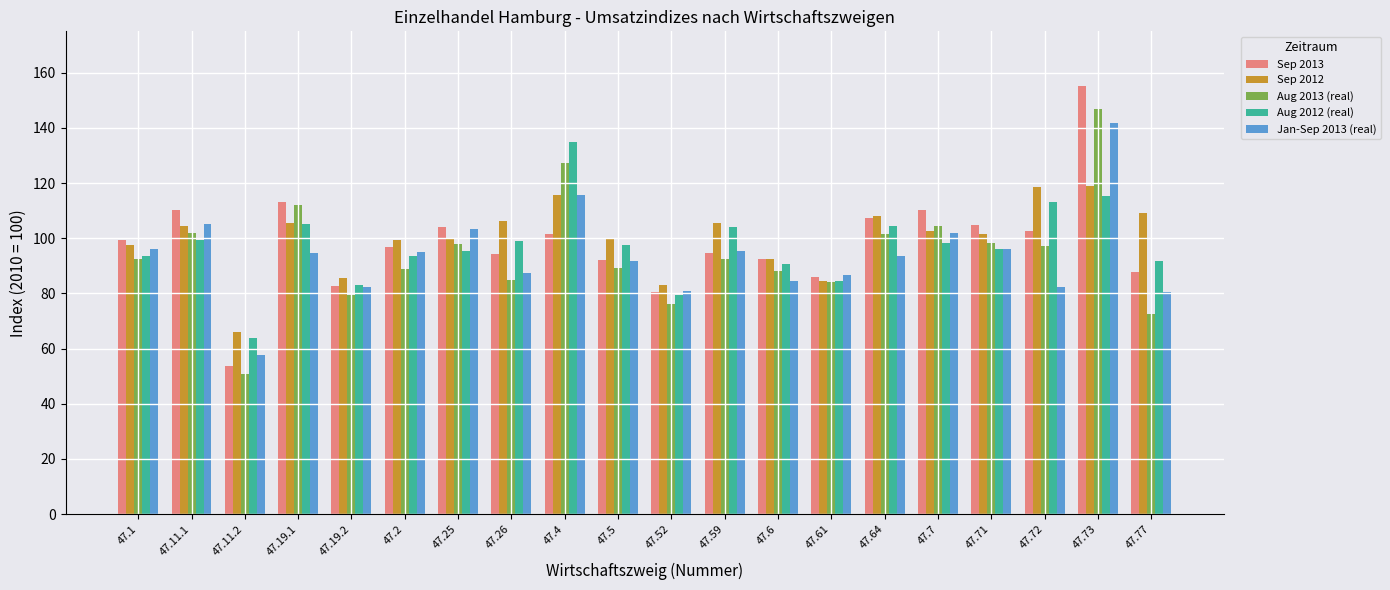

What is the greatest value displayed?

155.2